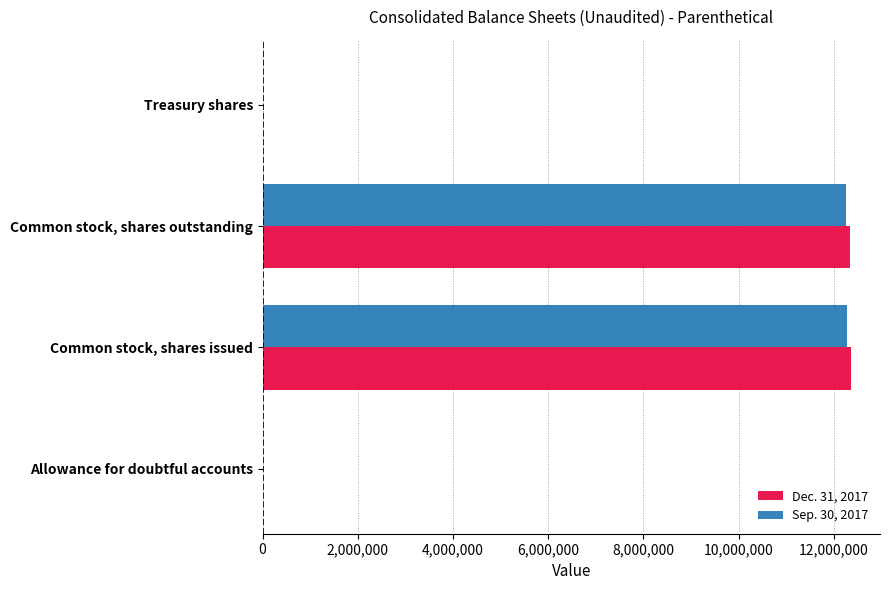

Is the value of Dec. 31, 2017 at Common stock, shares issued greater than the value of Sep. 30, 2017 at Treasury shares?

Yes